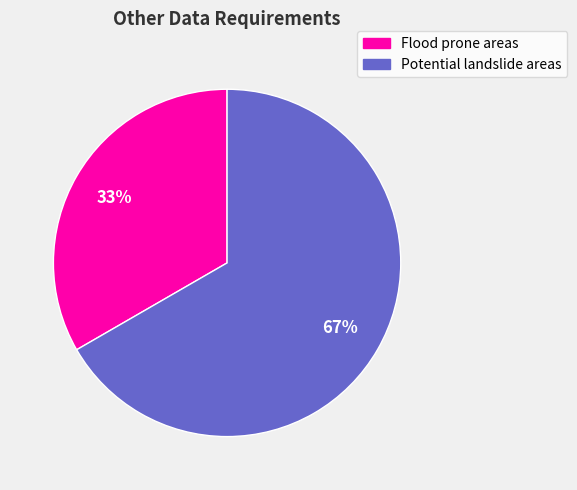

How many segments does this pie chart have?

2